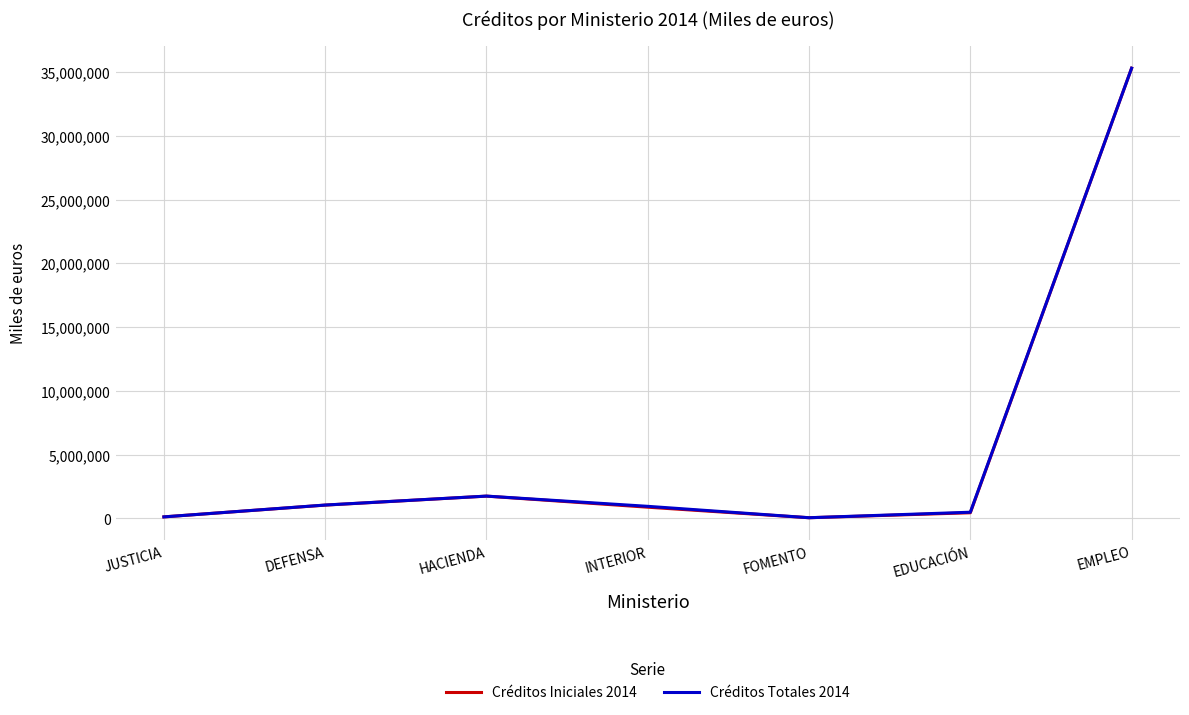

Which label corresponds to the largest value in the chart?

EMPLEO